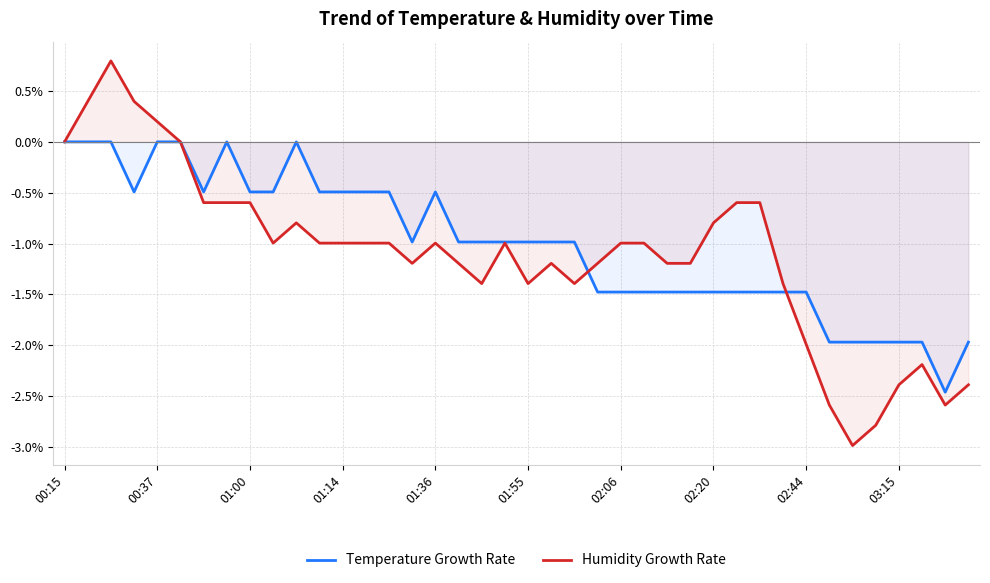

What is the total value across all series at 01:00?

-1.1